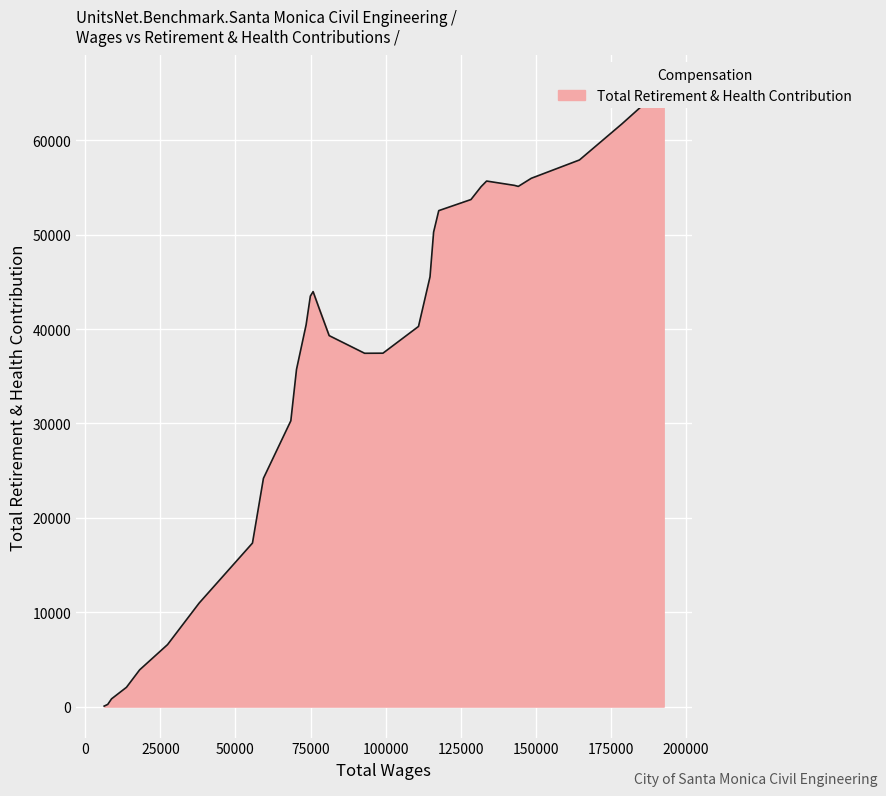

Rank the categories by value from highest to lowest.

0, 3, 7, 9, 5, 6, 10, 11, 17, 16, 1, 2, 19, 18, 13, 4, 14, 8, 20, 22, 15, 21, 12, 23, 25, 26, 24, 27, 28, 29, 30